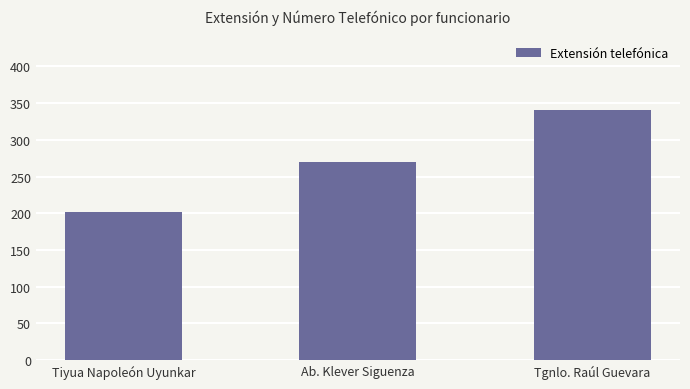

Rank the categories by value from highest to lowest.

Tgnlo. Raúl Guevara, Ab. Klever Siguenza, Tiyua Napoleón Uyunkar